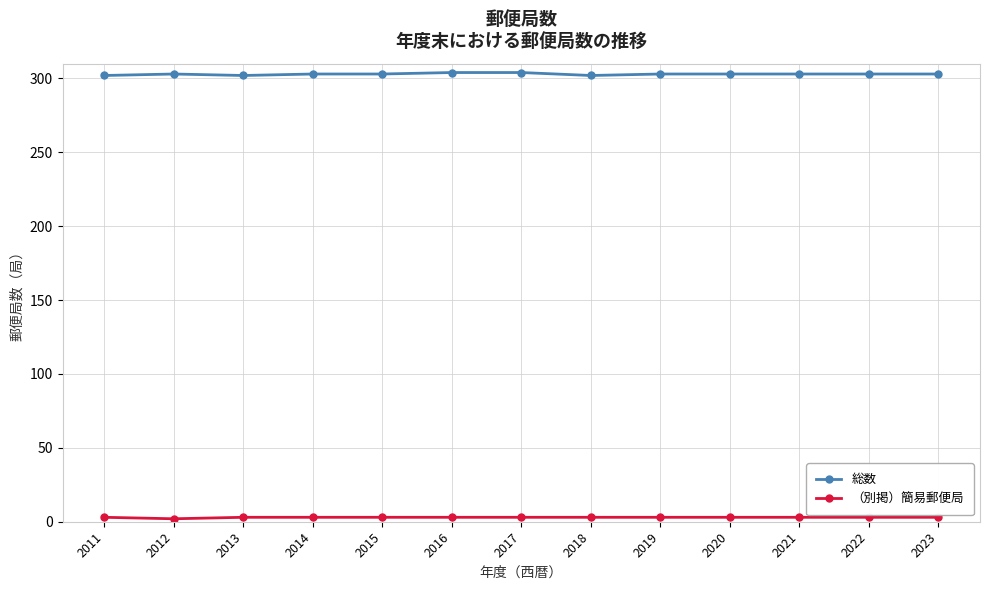

At how many categories does at least one series exceed 182?

13